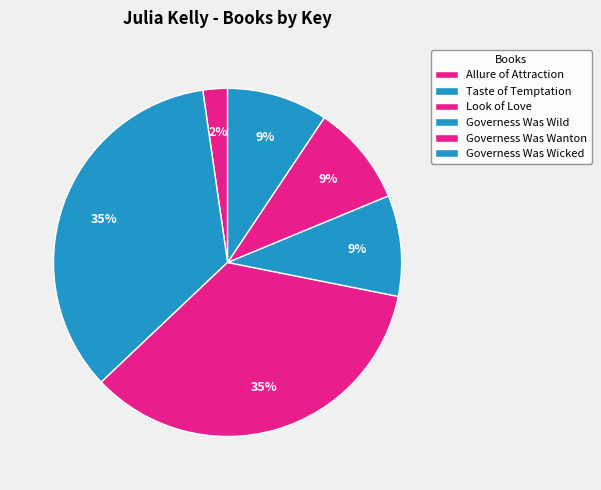

How many slices are in this pie chart?

6